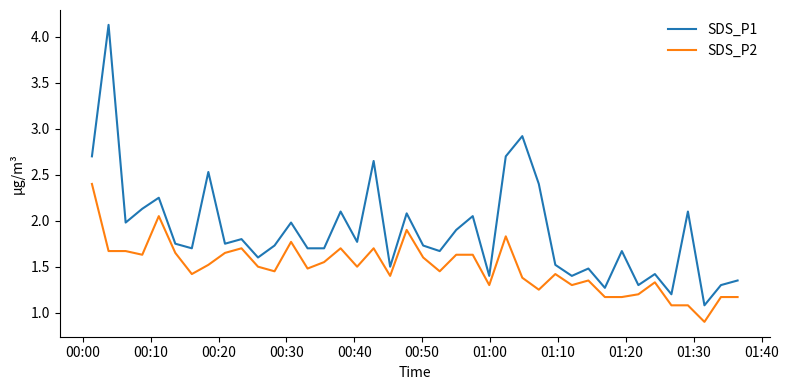

Which series has the widest spread of values?

SDS_P1